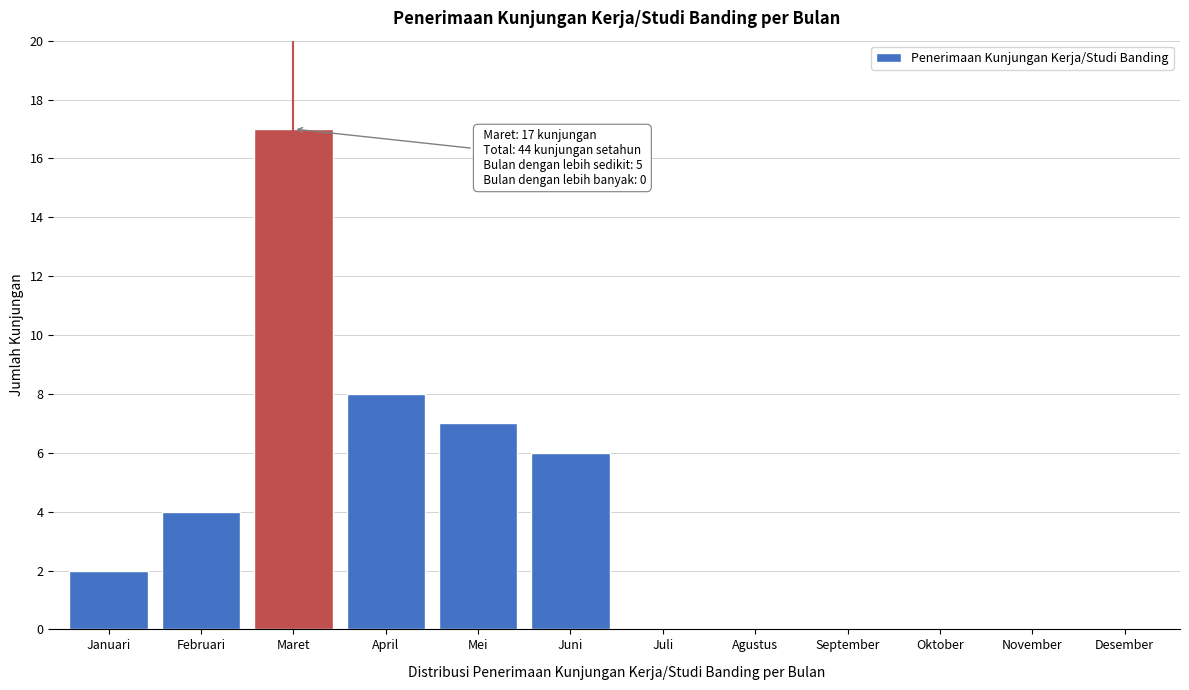

Reading left to right, list all the values displayed in this chart.

Januari=2	Februari=4	Maret=17	April=8	Mei=7	Juni=6	Juli=0	Agustus=0	September=0	Oktober=0	November=0	Desember=0